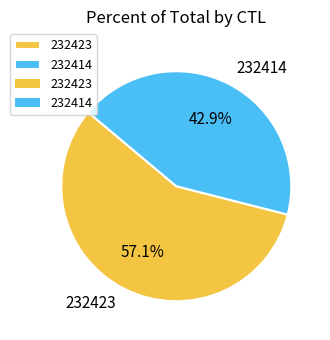

To the nearest percent, what portion does 232423 represent?

57%